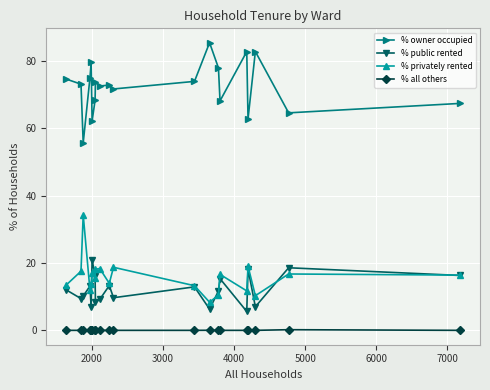

True or false: % public rented and % owner occupied cross at least once.

False